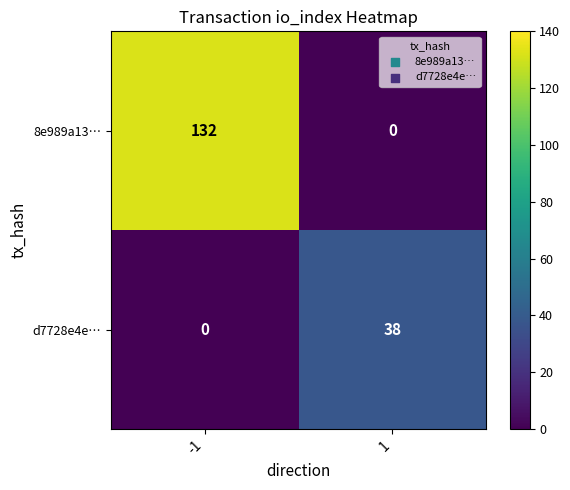

List the series in order of their overall mean, lowest first.

d7728e4e…, 8e989a13…